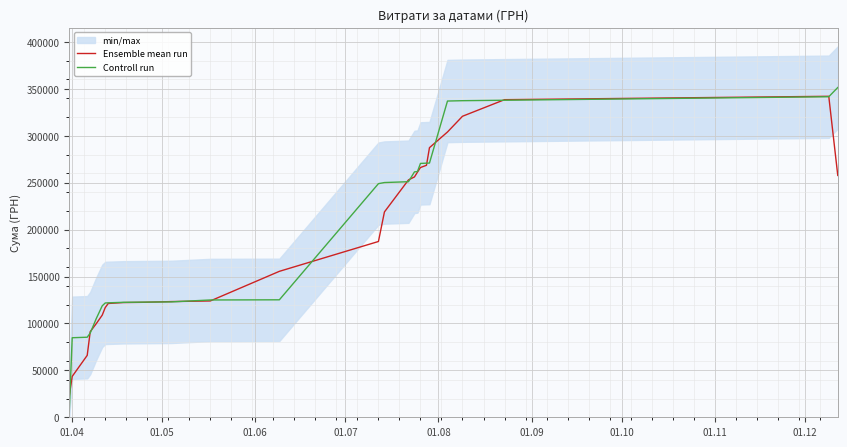

The Controll run series shows 84059.8 at 12. True or false?

False